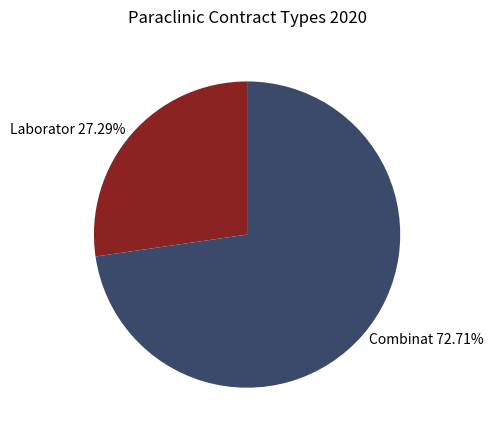

Rank the categories by value from lowest to highest.

Laborator 27.29%, Combinat 72.71%